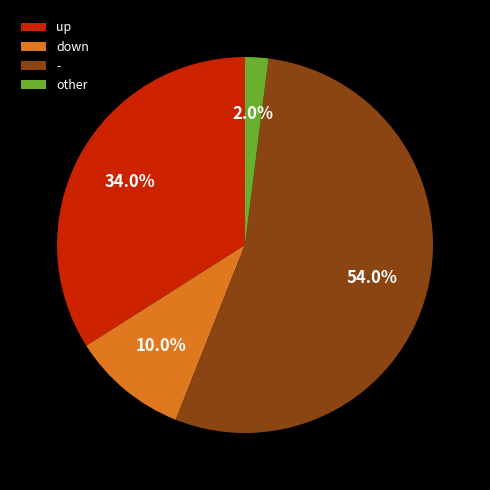

Is there a majority slice in this chart?

Yes